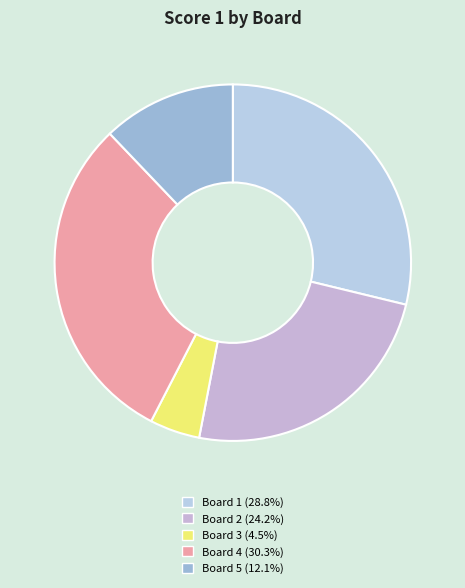

Between Board 4 and Board 2, which is larger?

Board 4